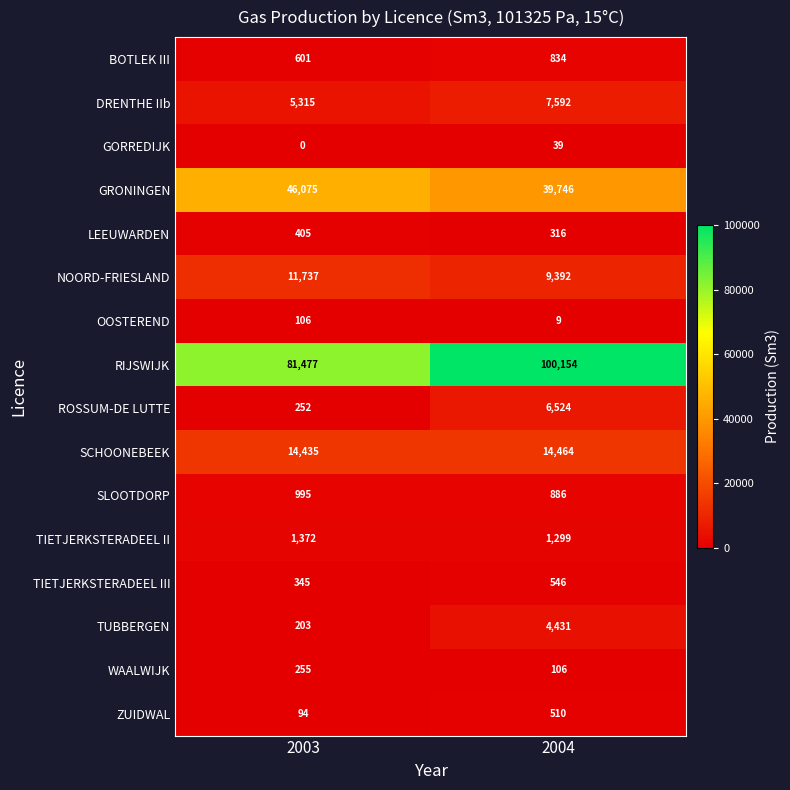

Is it true that LEEUWARDEN equals 102 at 2004?

False